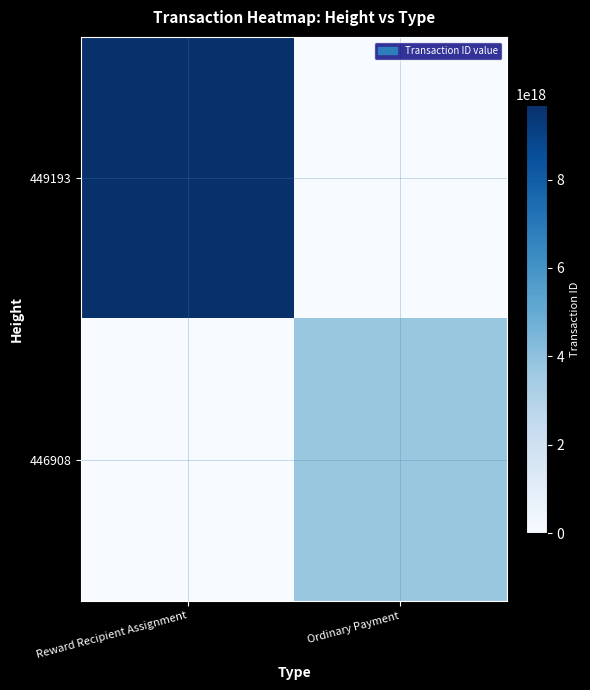

At which category is the sum across all series the highest?

Reward Recipient Assignment